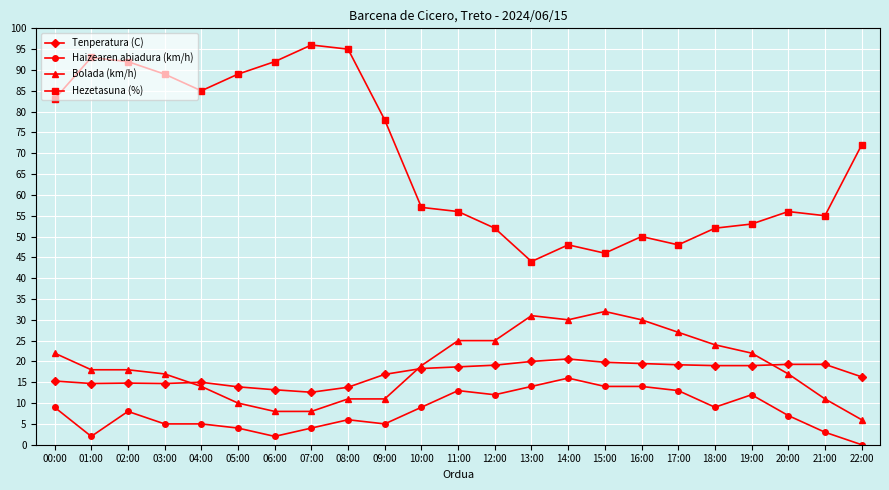

How many lines are shown in the chart?

4